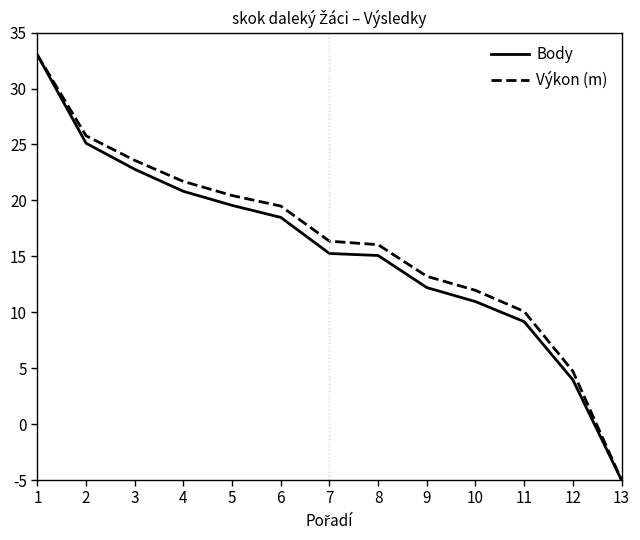

What is the total value across all series at 10?

22.9